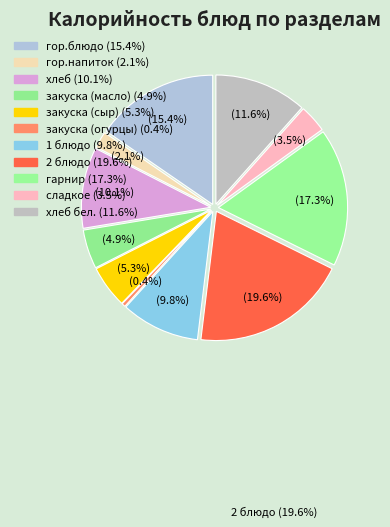

To the nearest percent, what is the average slice percentage?

9%